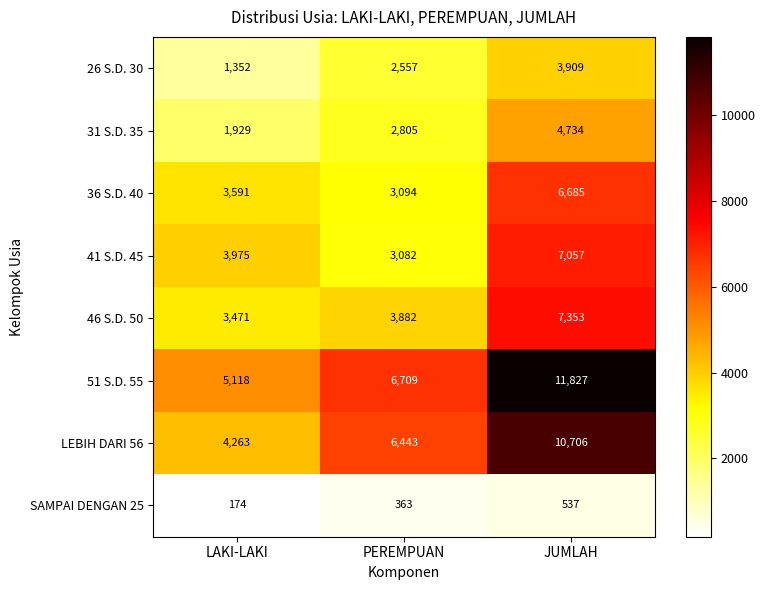

How many categories are shown in the chart?

3